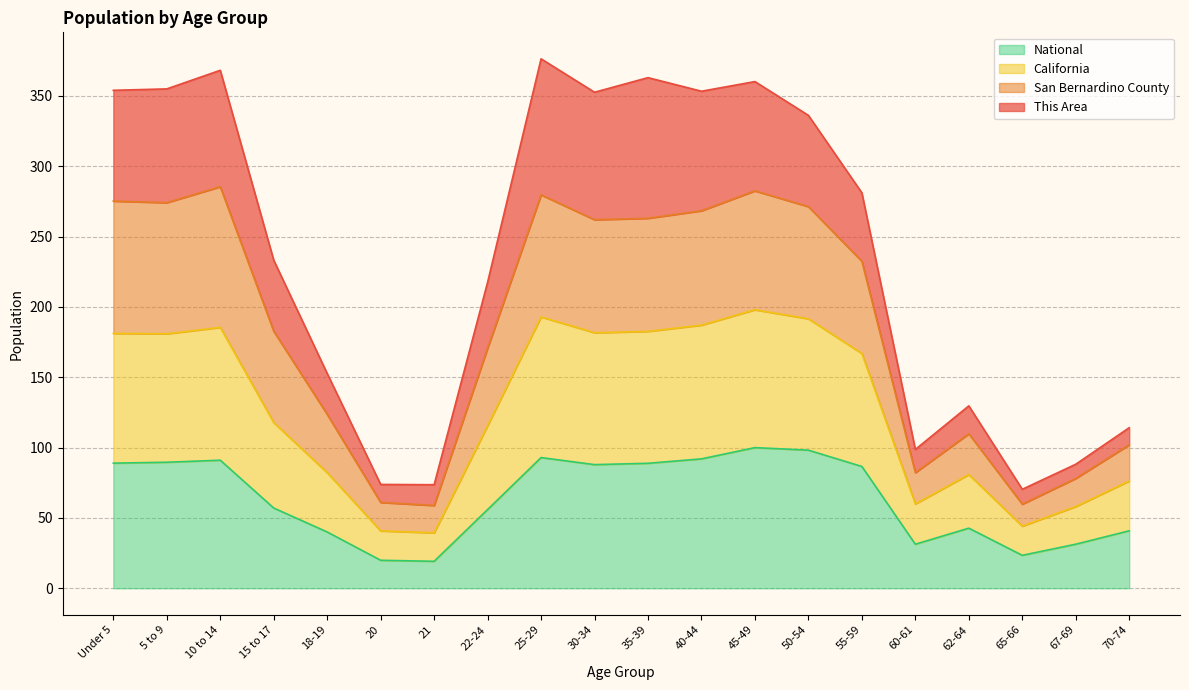

What is the total value across all series at 25-29?

376.4